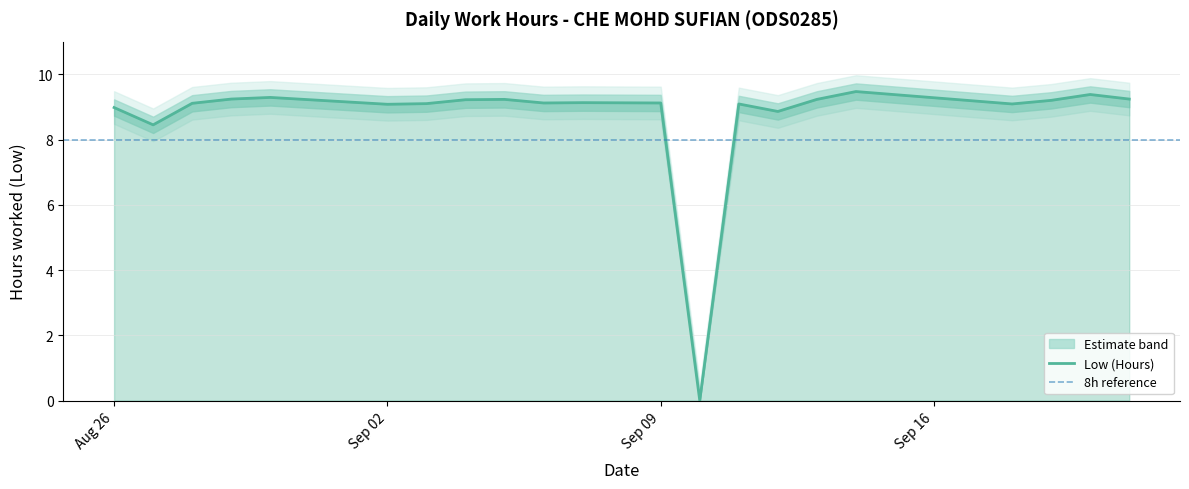

Is the value of Low_upper at 2024-09-11 greater than the value of Low_lower at 2024-08-28?

Yes